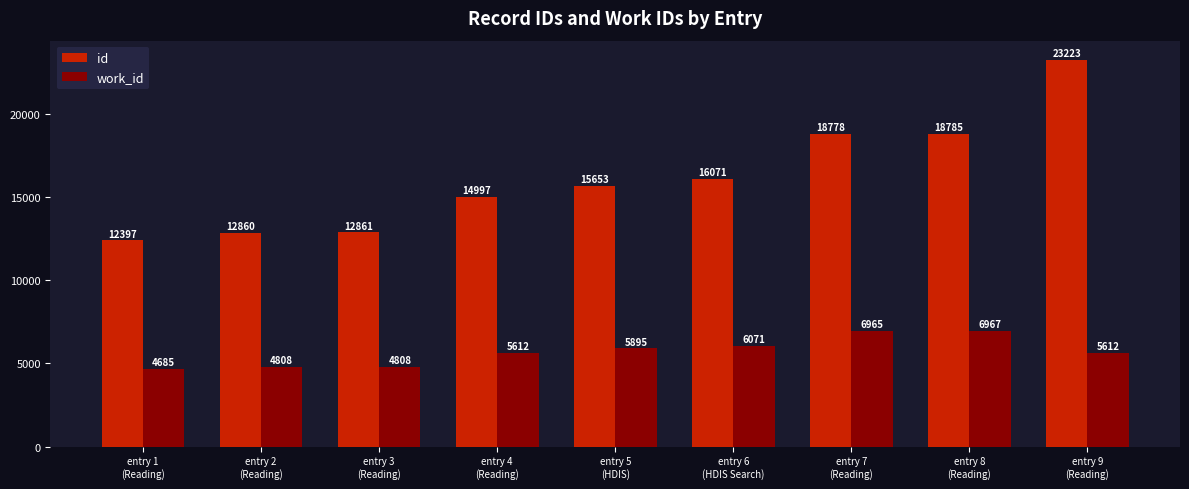

Reading left to right, extract all data points from this chart.

id: entry 1
(Reading)=12397	entry 2
(Reading)=12860	entry 3
(Reading)=12861	entry 4
(Reading)=14997	entry 5
(HDIS)=15653	entry 6
(HDIS Search)=16071	entry 7
(Reading)=18778	entry 8
(Reading)=18785	entry 9
(Reading)=23223
work_id: entry 1
(Reading)=4685	entry 2
(Reading)=4808	entry 3
(Reading)=4808	entry 4
(Reading)=5612	entry 5
(HDIS)=5895	entry 6
(HDIS Search)=6071	entry 7
(Reading)=6965	entry 8
(Reading)=6967	entry 9
(Reading)=5612